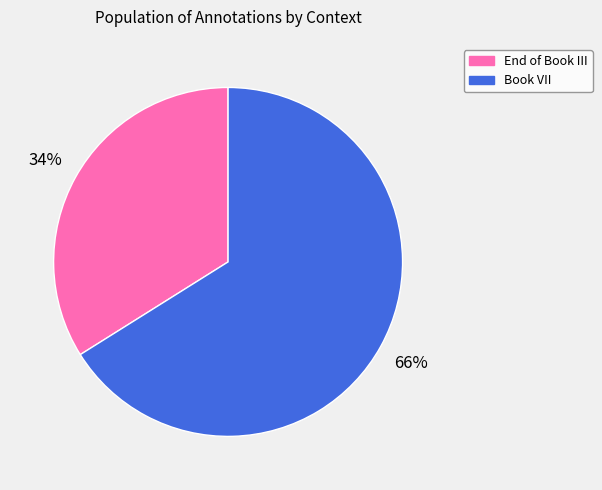

To the nearest percent, what portion does End of Book III represent?

34%